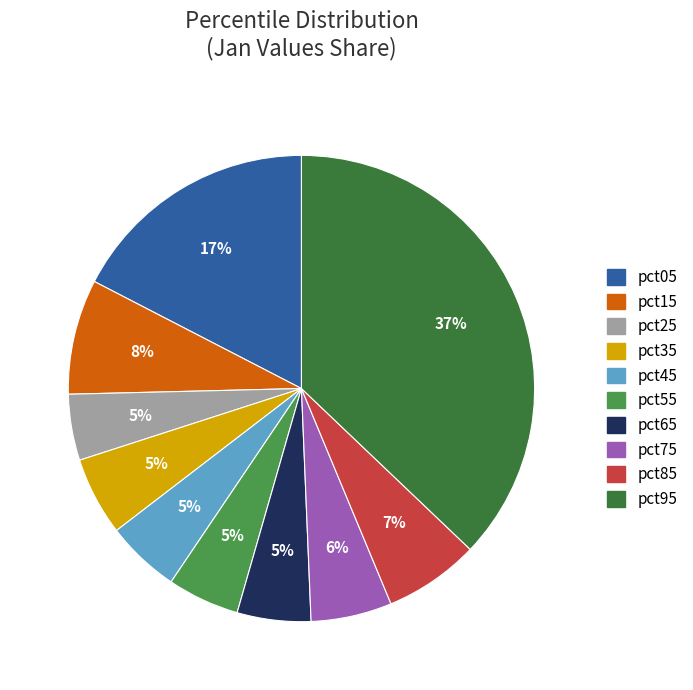

Do pct35 and pct65 together represent more than half of the pie?

No